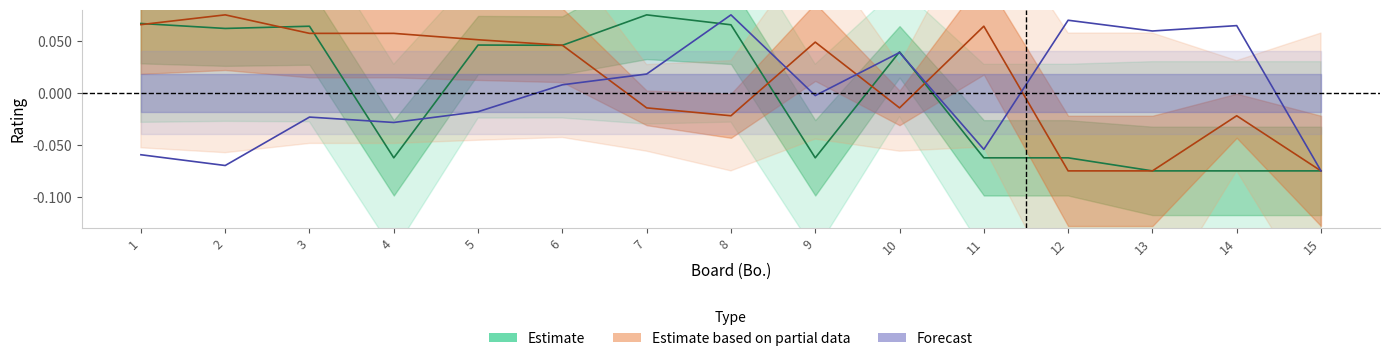

What is the value of the Estimate based on partial data point at the 4th from the left?

0.1